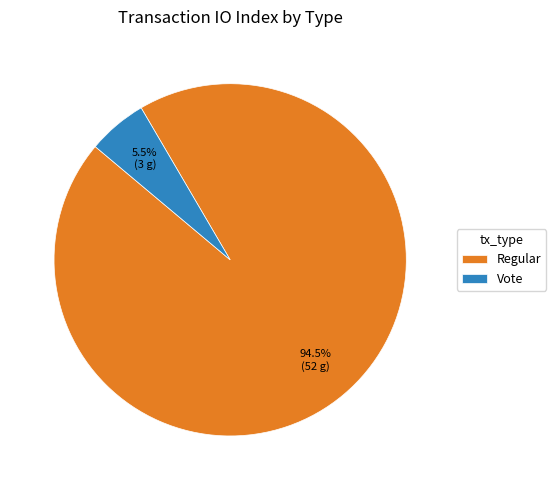

What is the ratio of the value at Vote to the value at Regular?

0.1